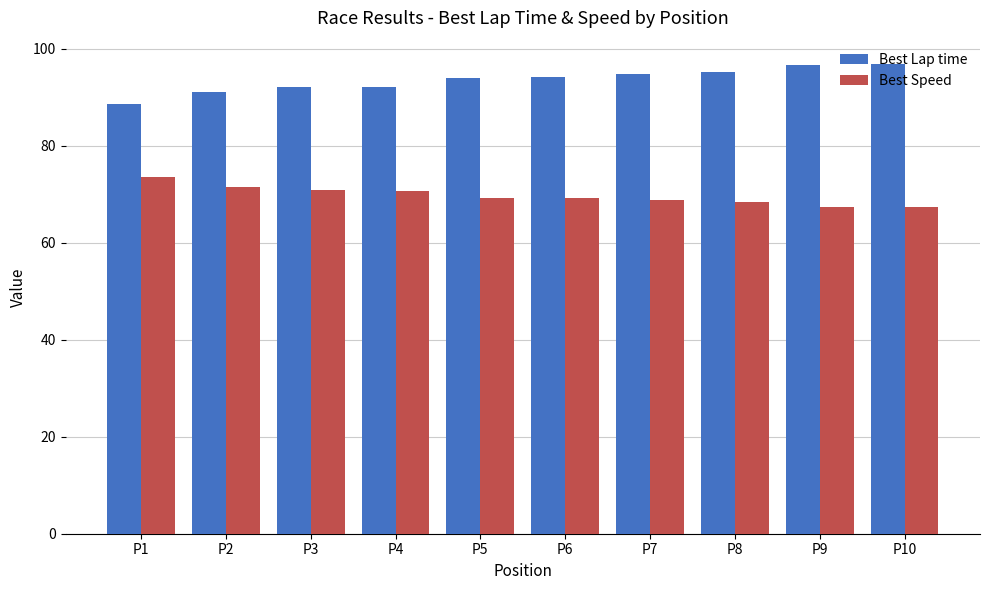

How many distinct data groups are displayed?

2